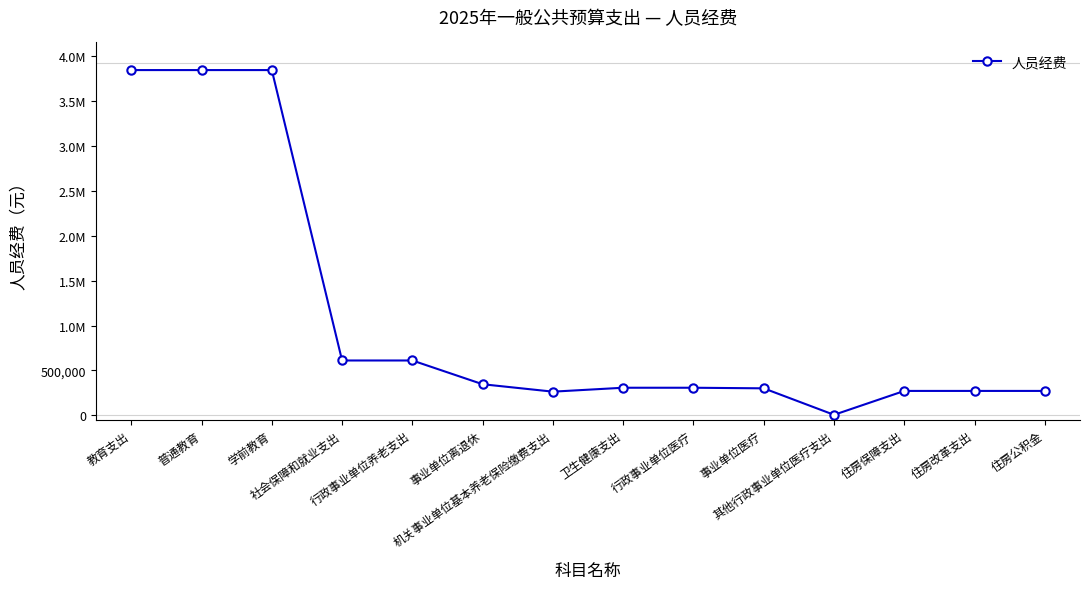

Does the chart have visible grid lines?

No